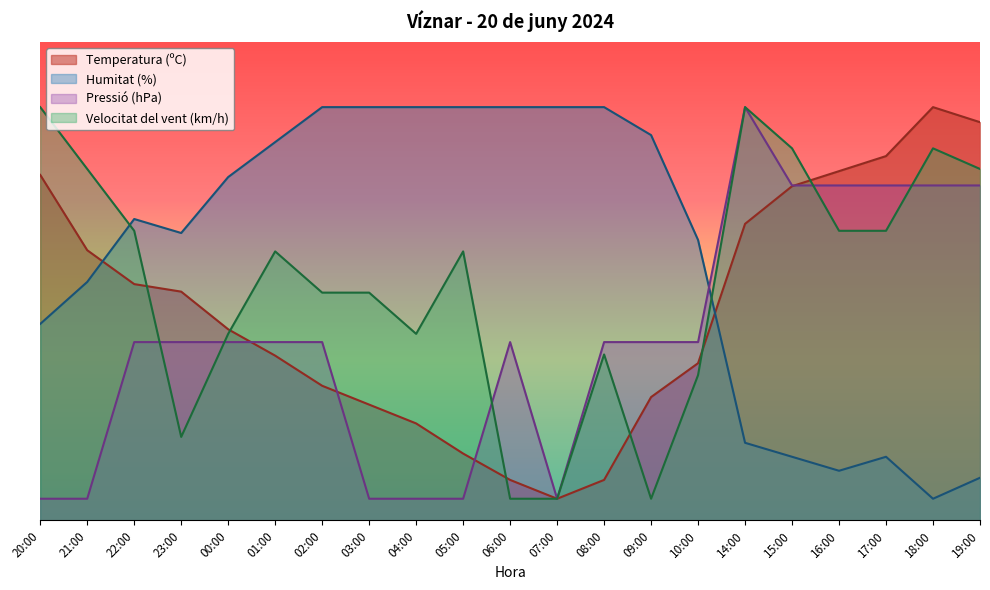

What is the difference between the Velocitat del vent (km/h) values at 04:00 and 22:00?

23.7